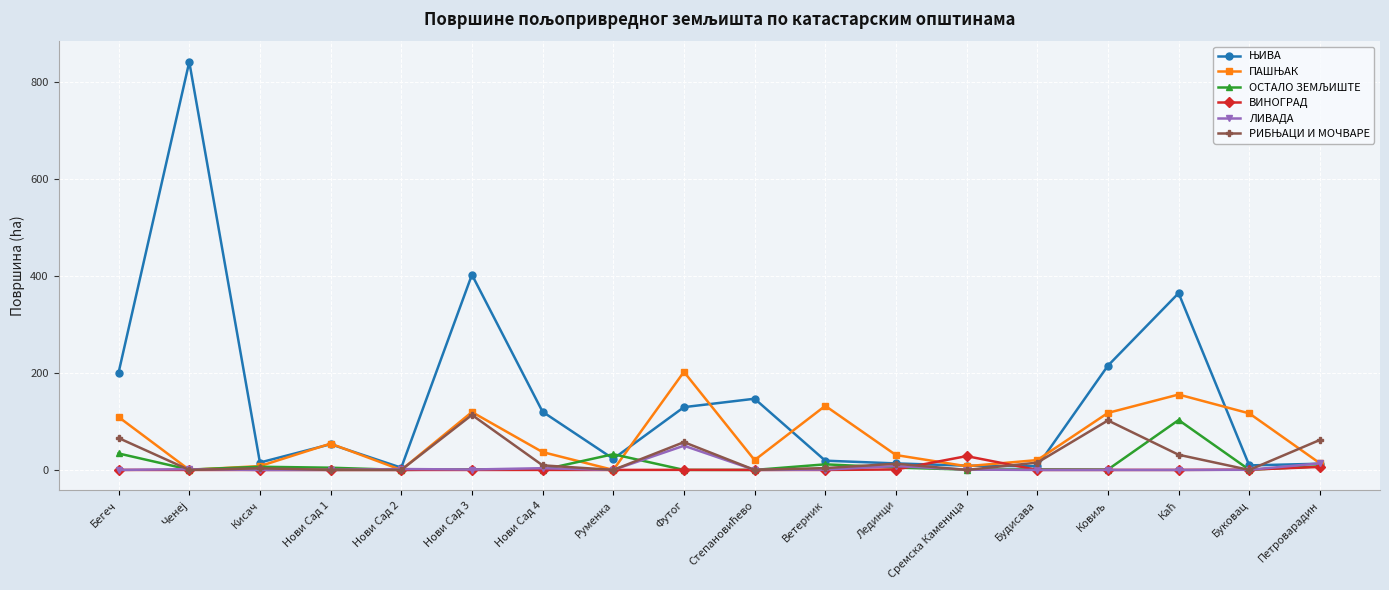

At how many categories does at least one series exceed 333?

3